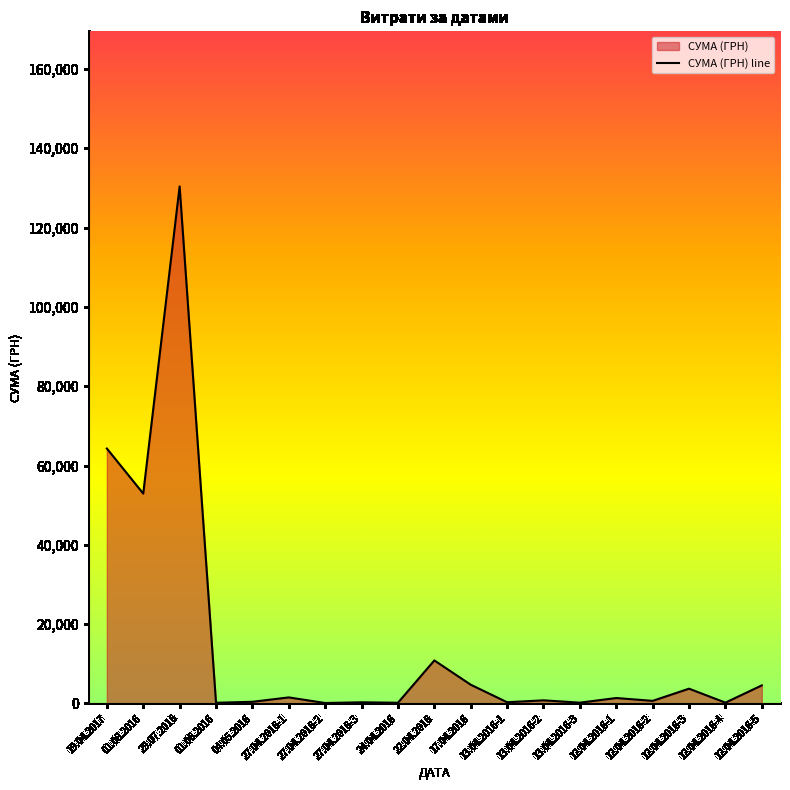

What is the change in value from 29.07.2016 to 27.04.2016-1?

-128851.5